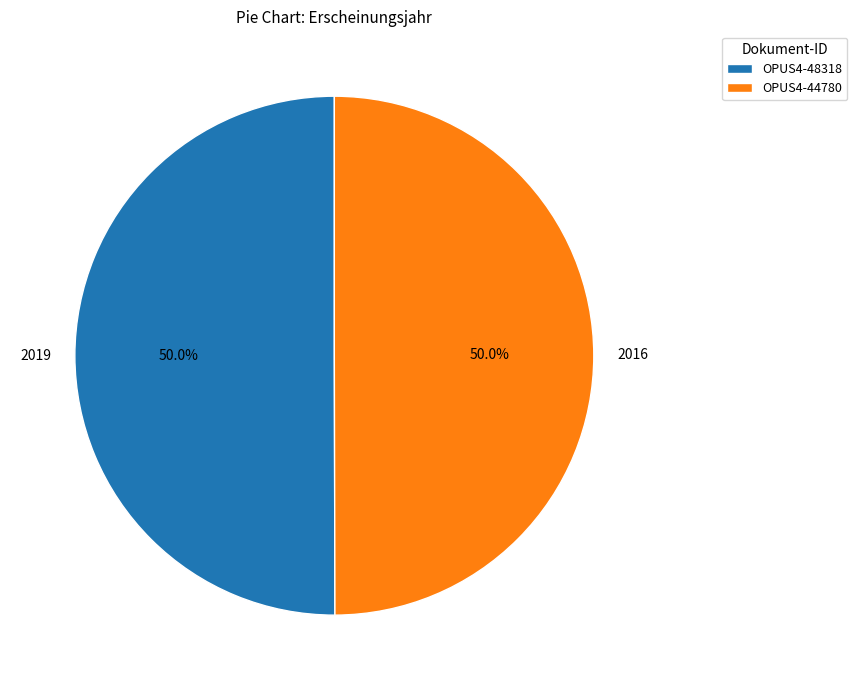

What percentage is the OPUS4-48318 slice, to the nearest percent?

50%